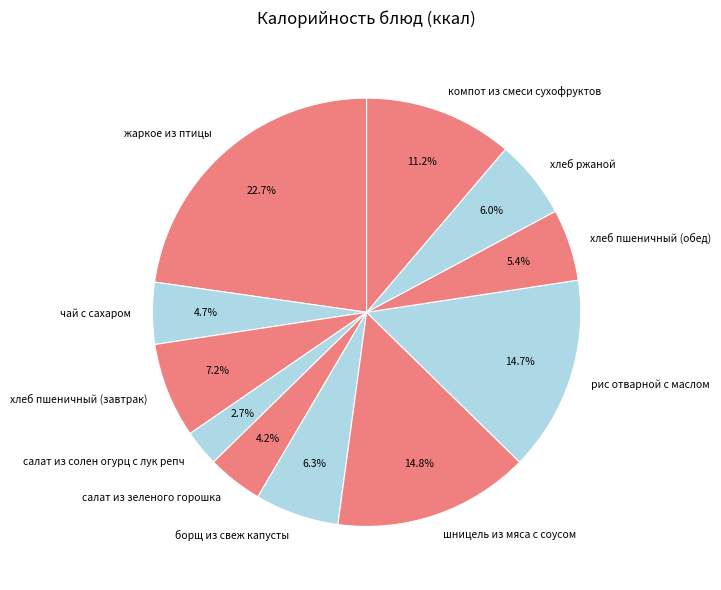

Is it true that хлеб ржаной is 6% of the pie?

True